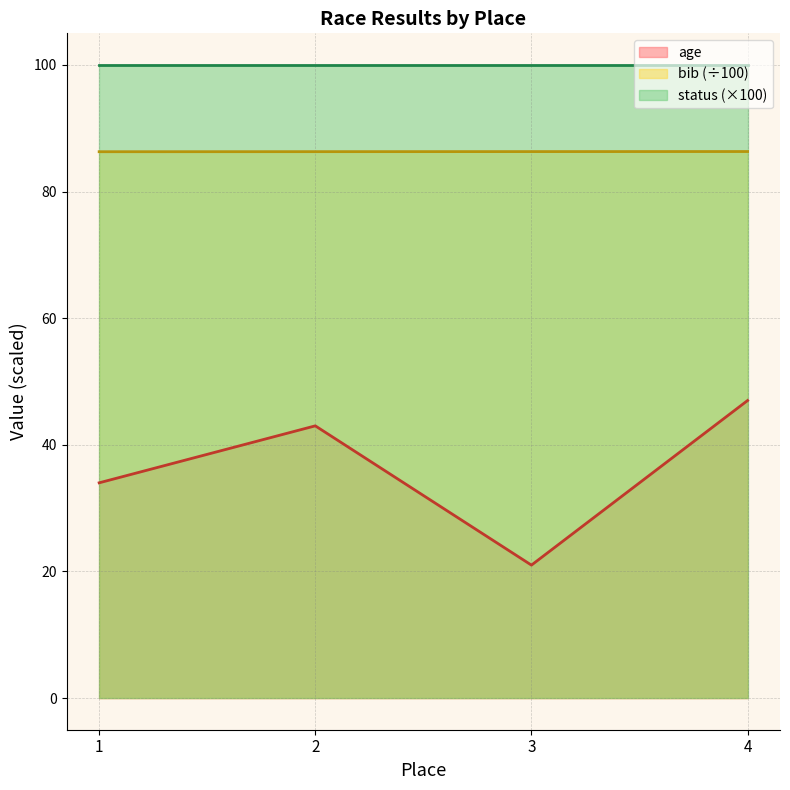

The bib series shows 28.4 at 3. True or false?

False